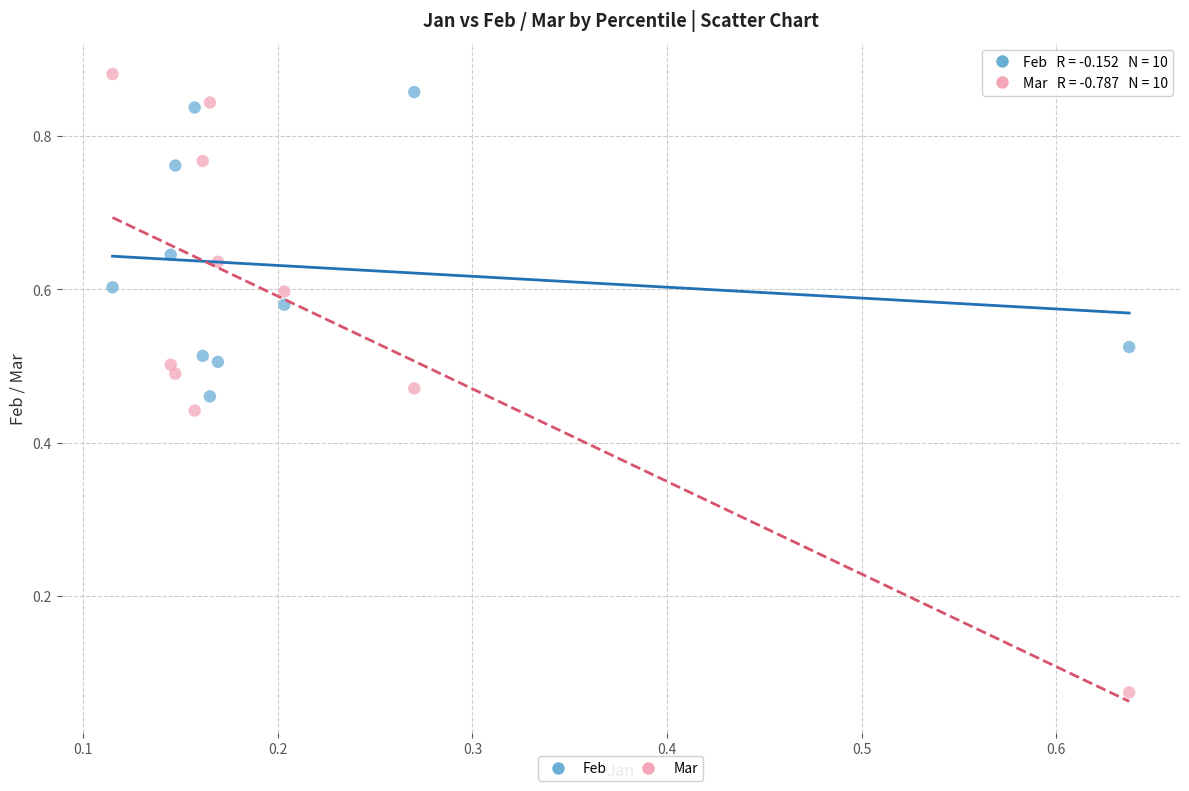

What are all the series names shown in the legend?

Feb, Mar